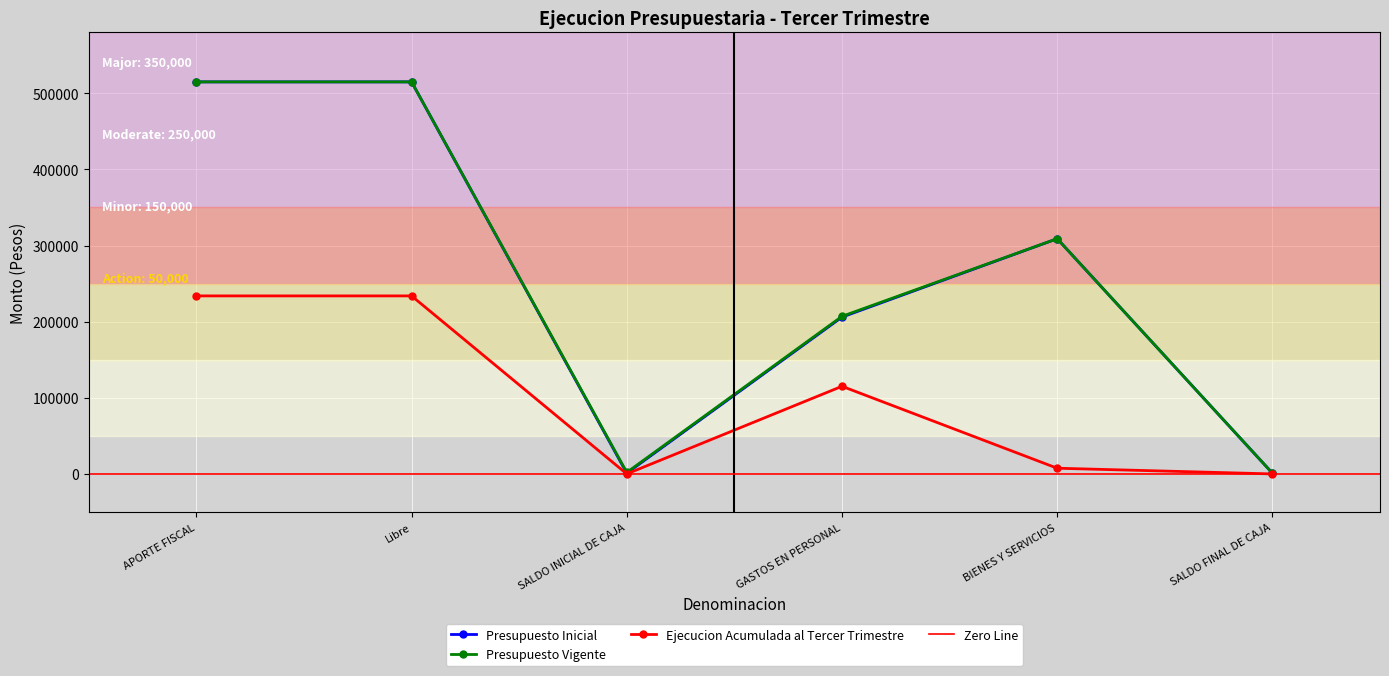

How many lines are shown in the chart?

3